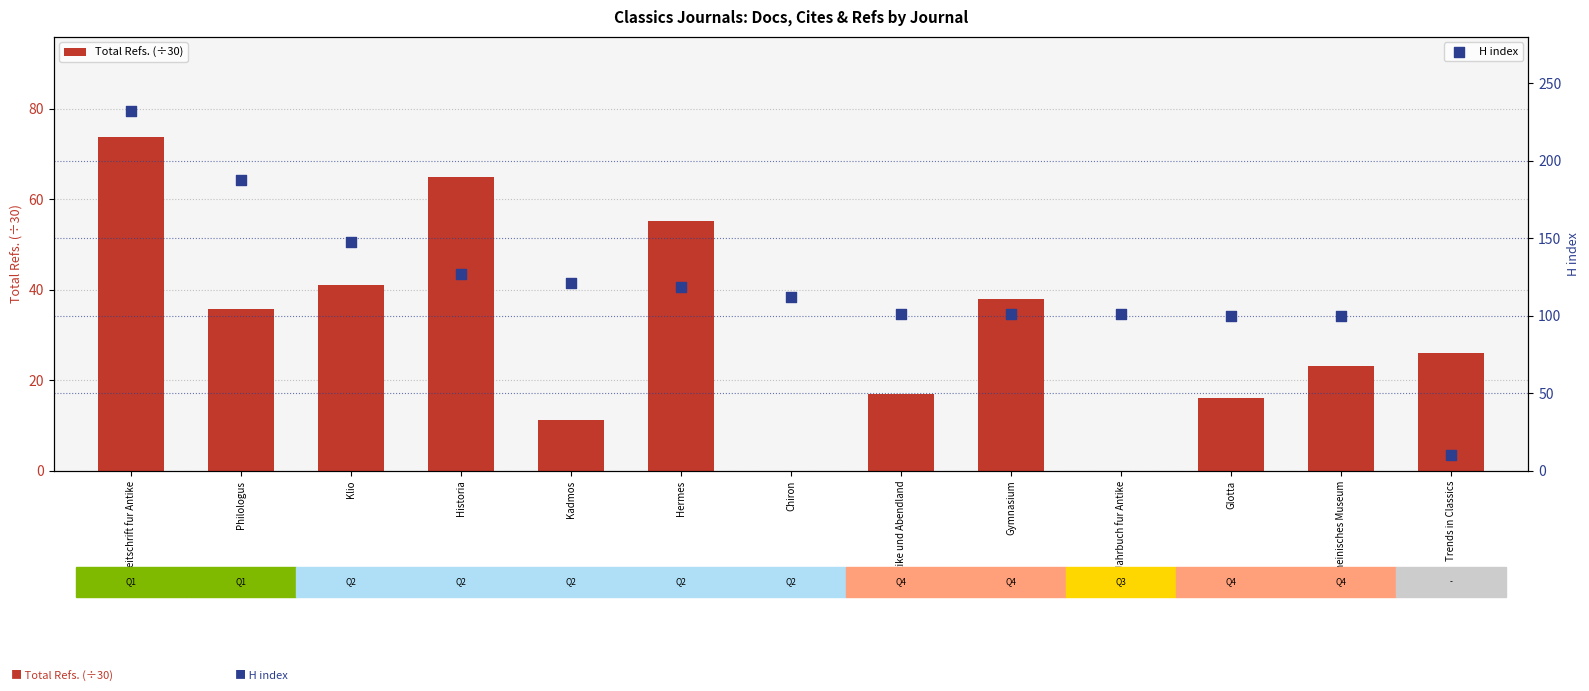

Which series has the largest Y range (max minus min)?

H index